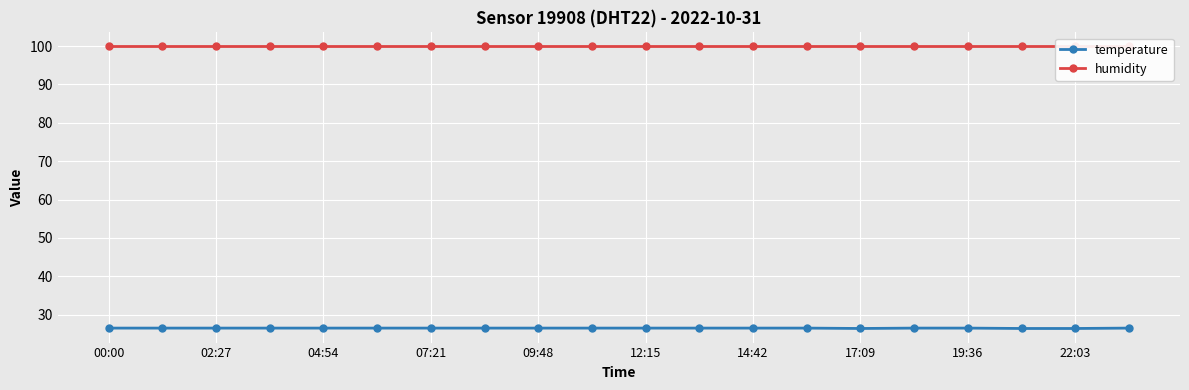

True or false: temperature has a value of 16.9 at 07:21.

False